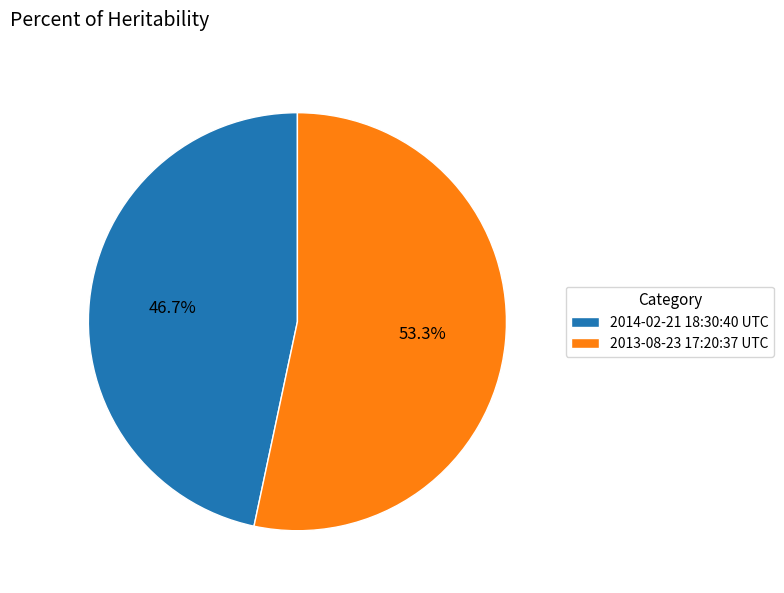

Is it true that 2013-08-23 17:20:37 UTC is 42% of the pie?

False